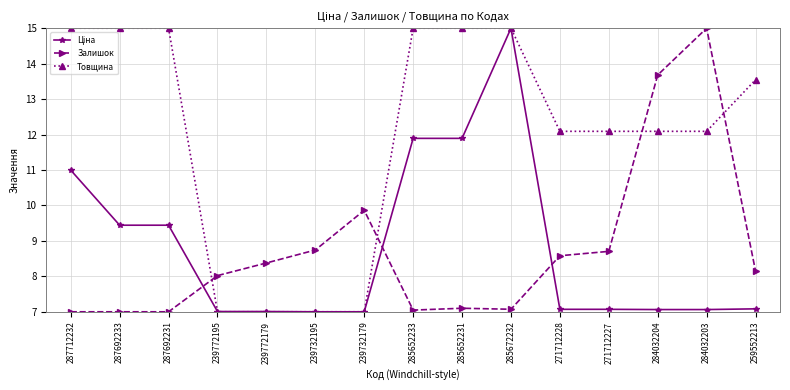

How many data points does each series have?

15